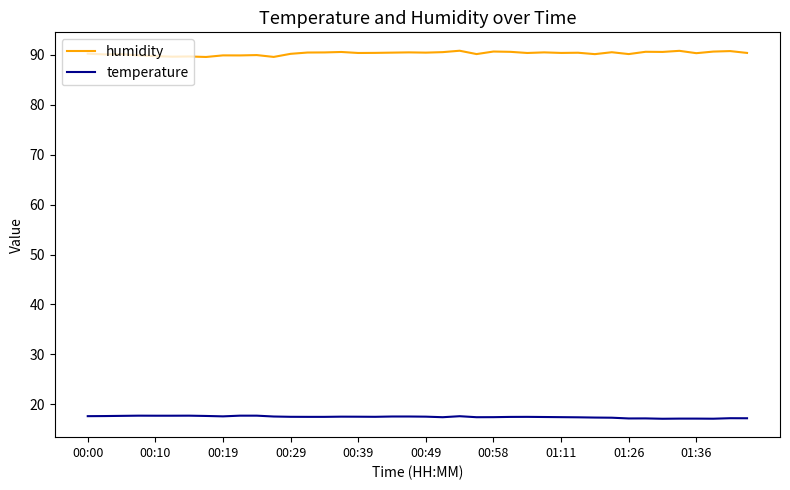

True or false: humidity and temperature intersect in this chart.

False